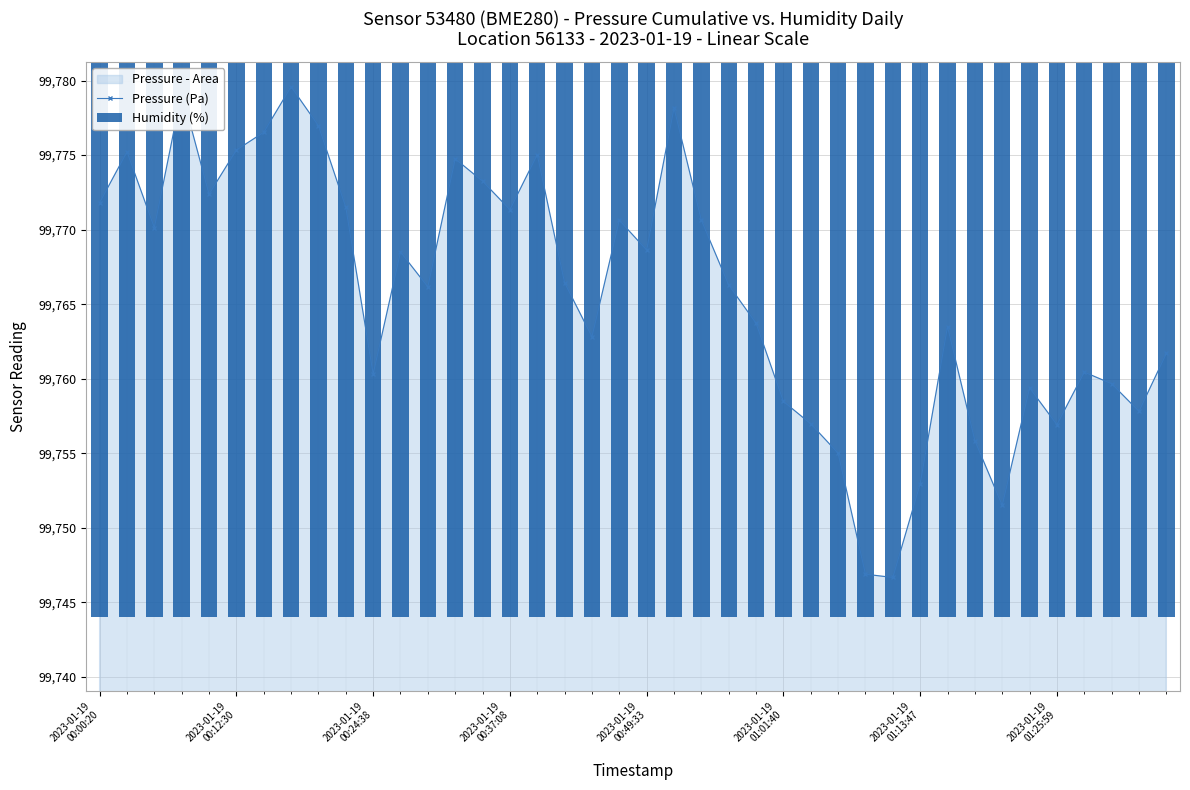

At how many categories does at least one series exceed 10437?

40